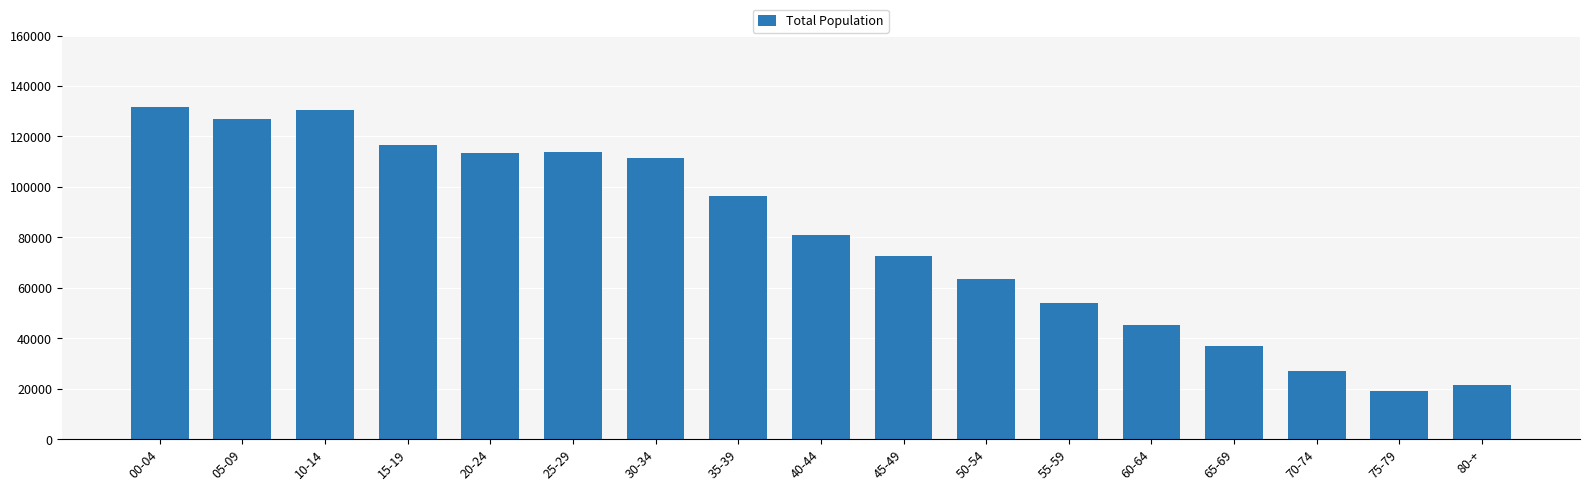

The value at 70-74 is 39943. True or false?

False